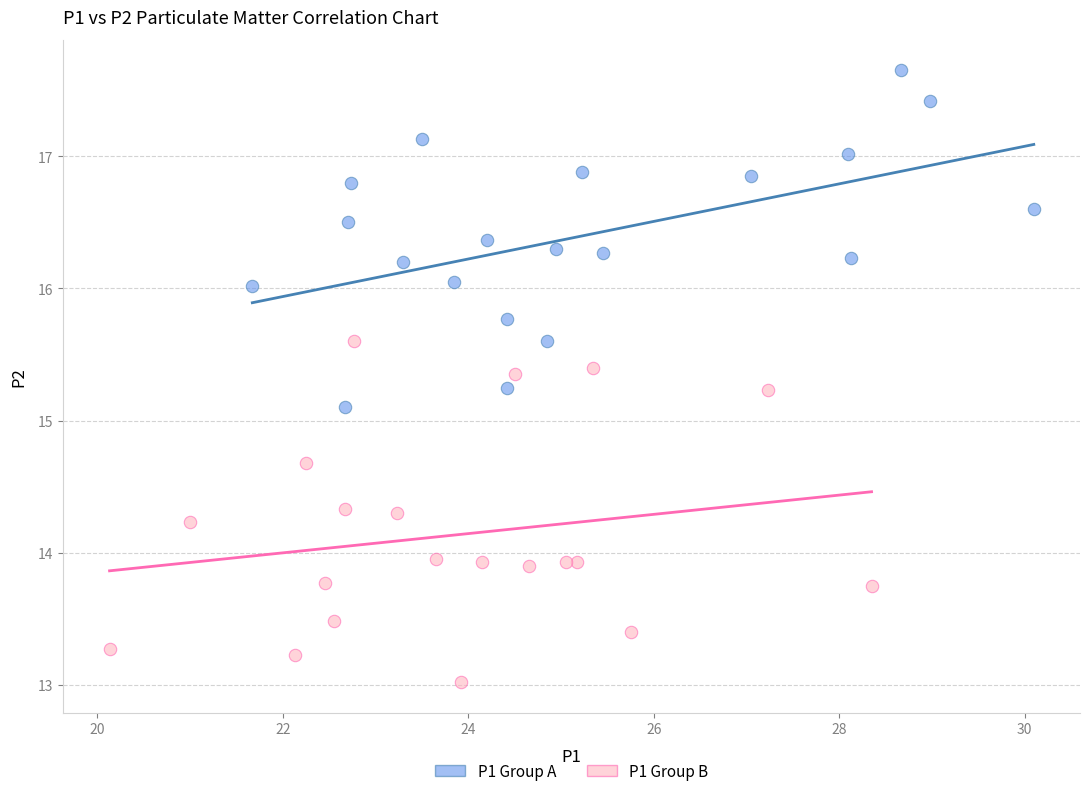

Which series reaches the maximum Y coordinate?

P1 Group A